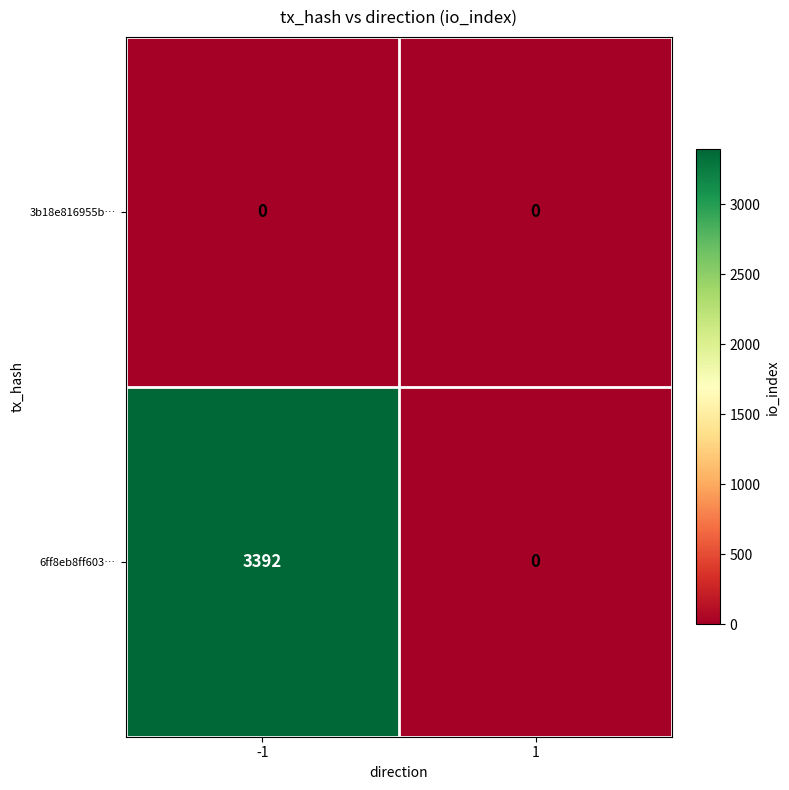

At how many categories does at least one series exceed 1820?

1